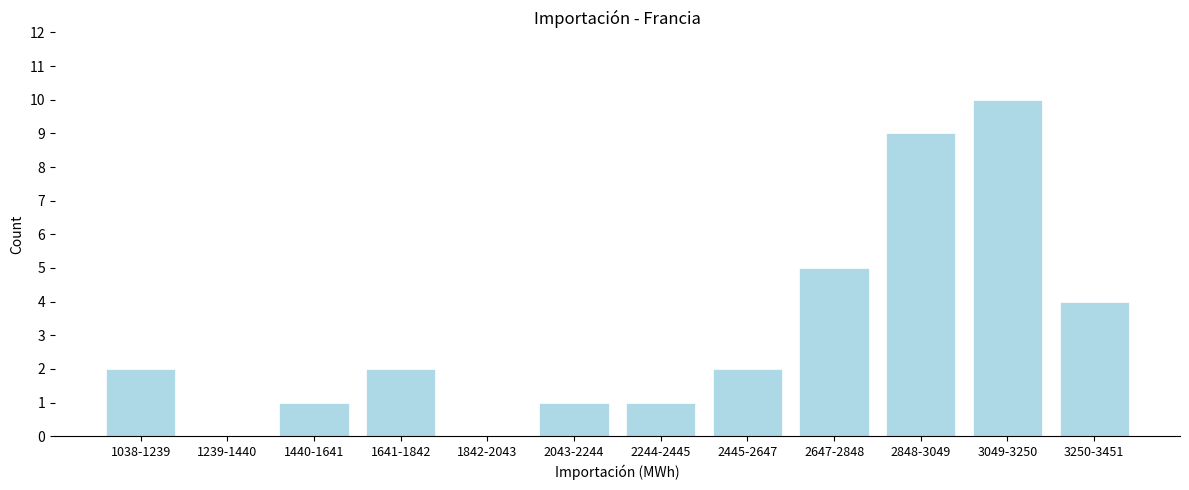

Reading right to left, list all the values displayed in this chart.

3250-3451=4	3049-3250=10	2848-3049=9	2647-2848=5	2445-2647=2	2244-2445=1	2043-2244=1	1842-2043=0	1641-1842=2	1440-1641=1	1239-1440=0	1038-1239=2